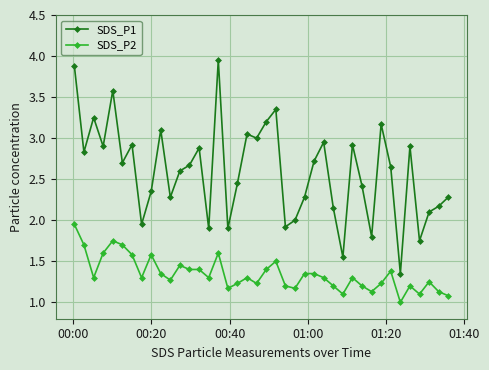

What is the value of the SDS_P2 point at the 22nd from the left?

1.5